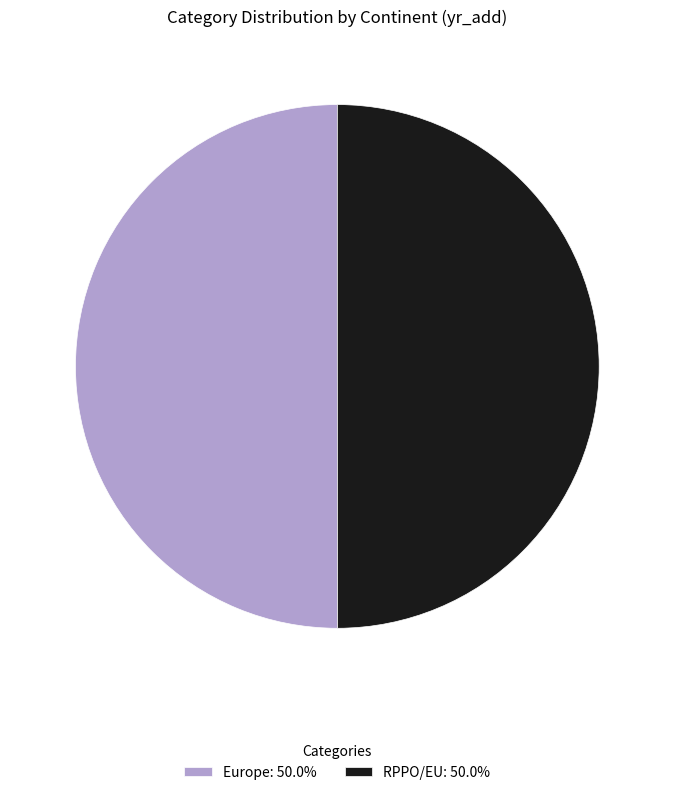

Approximately how many times larger is the value at Europe: 50.0% compared to RPPO/EU: 50.0%?

1.0